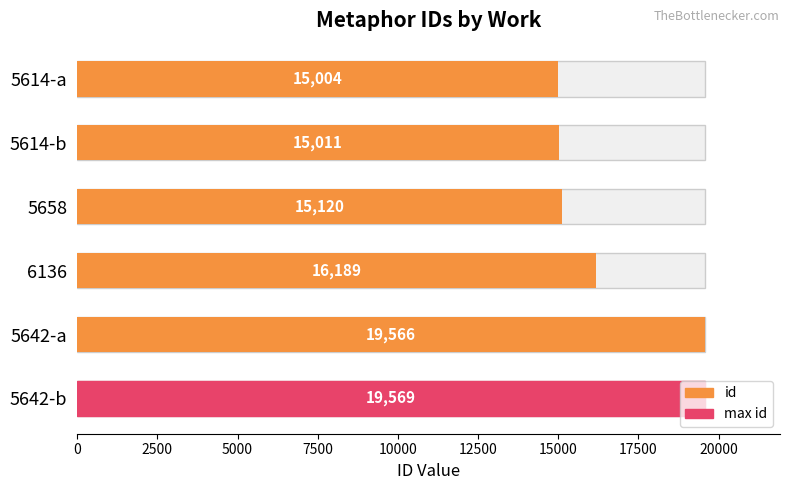

Which has a higher value, 5642-a or 5614-b?

5642-a